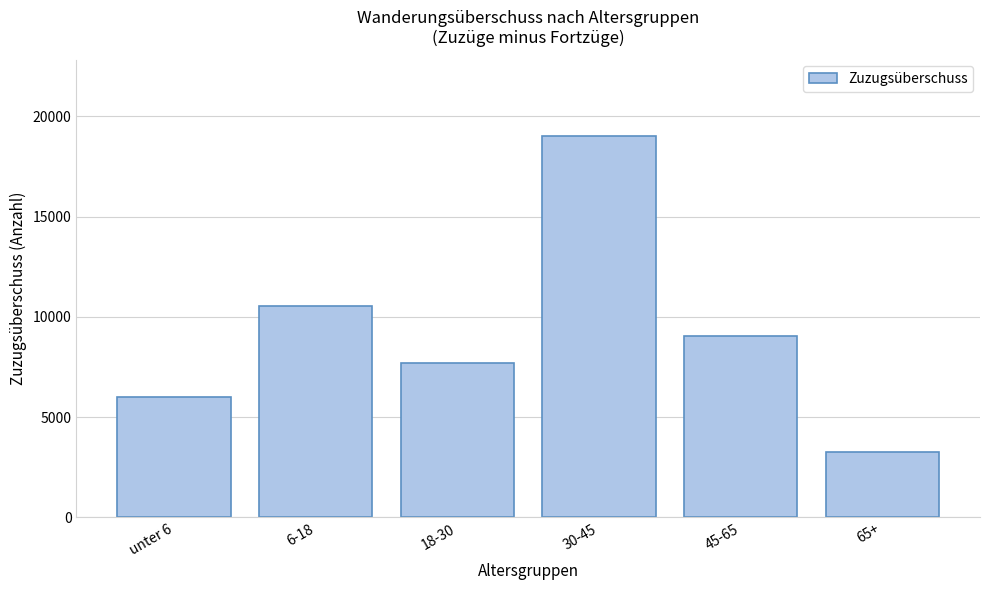

Reading left to right, extract all data points from this chart.

unter 6=5990	6-18=10526	18-30=7713	30-45=19023	45-65=9020	65+=3249